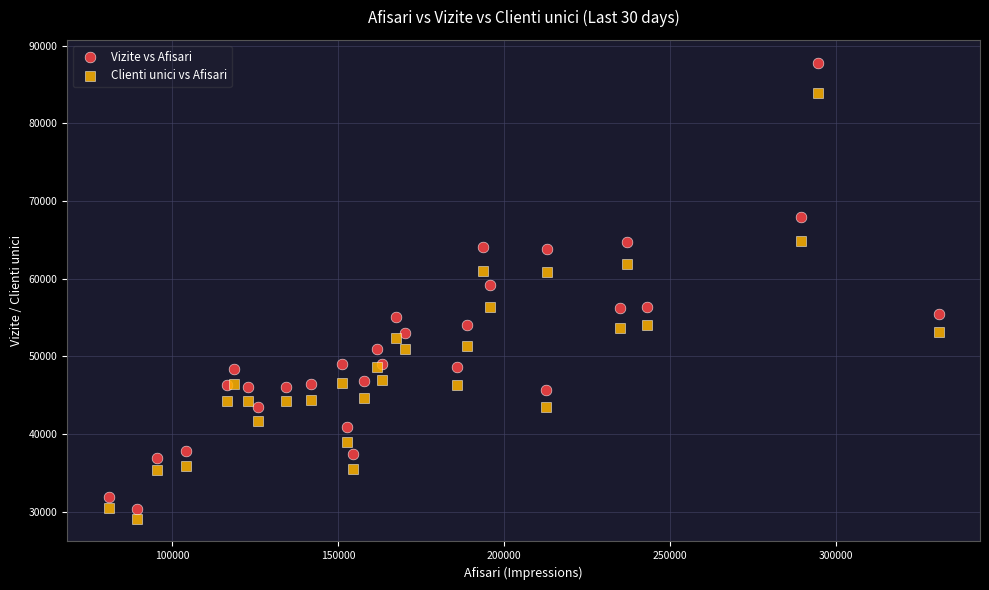

Which series reaches the maximum Y coordinate?

Vizite vs Afisari